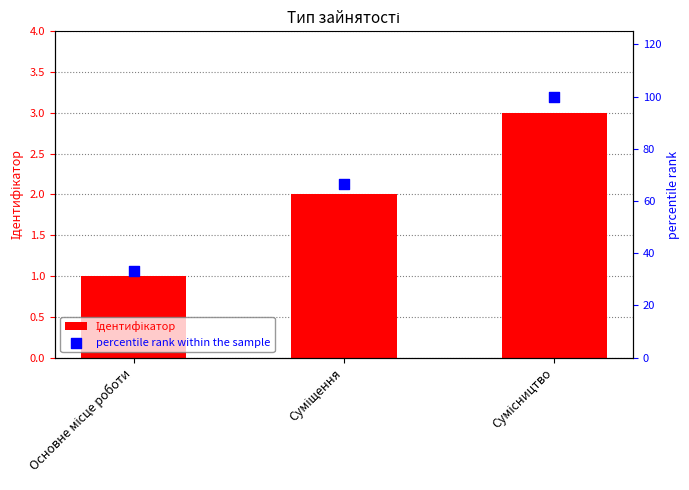

What is the total value across all series at Сумісництво?

103.0